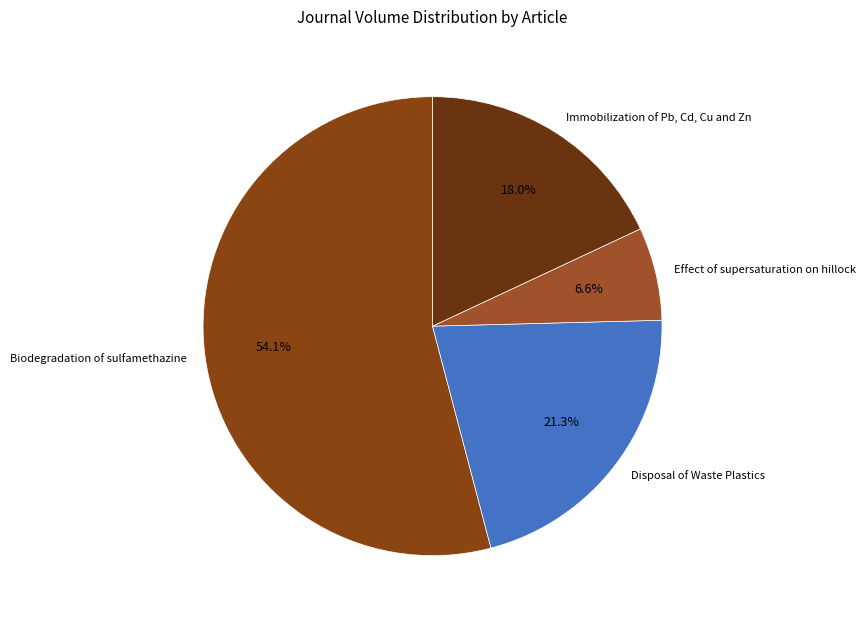

What percentage is NOT represented by Effect of supersaturation on hillock?

93.4%